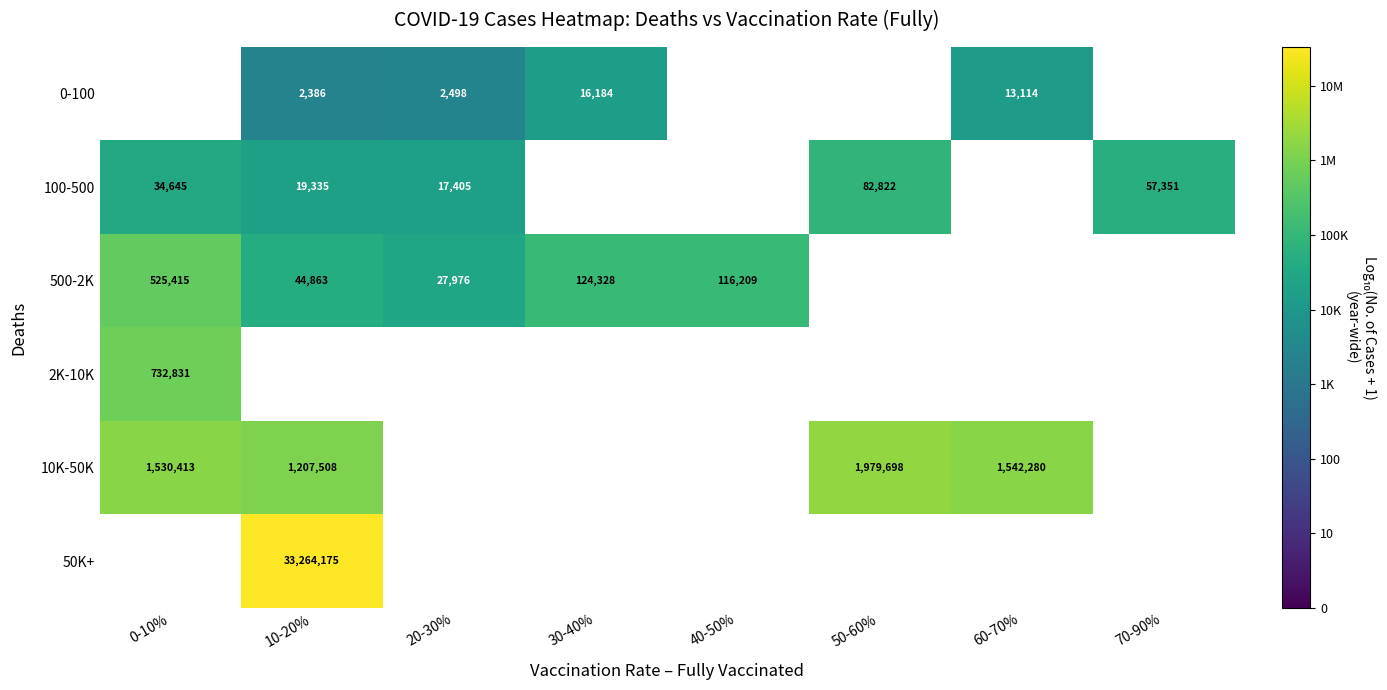

What is the minimum value shown in the chart?

3.4